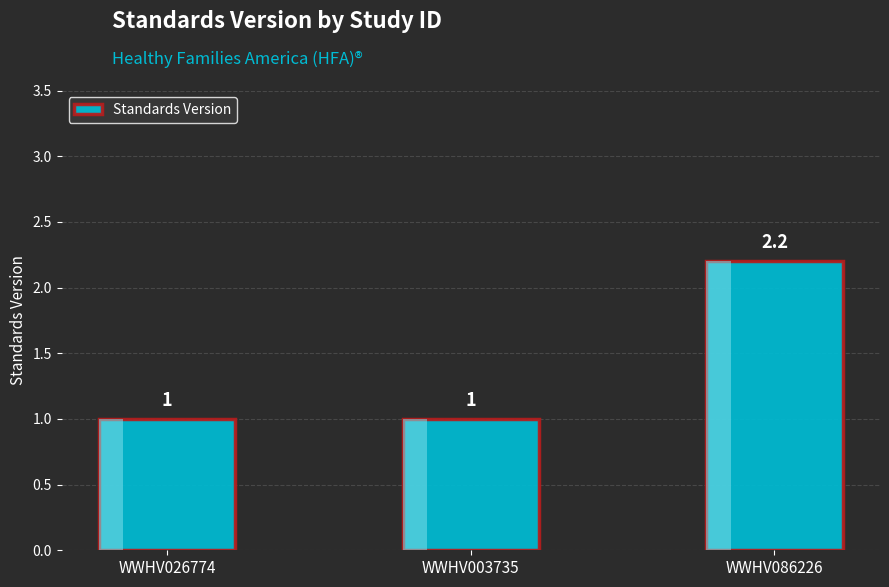

How many values exceed 1?

1